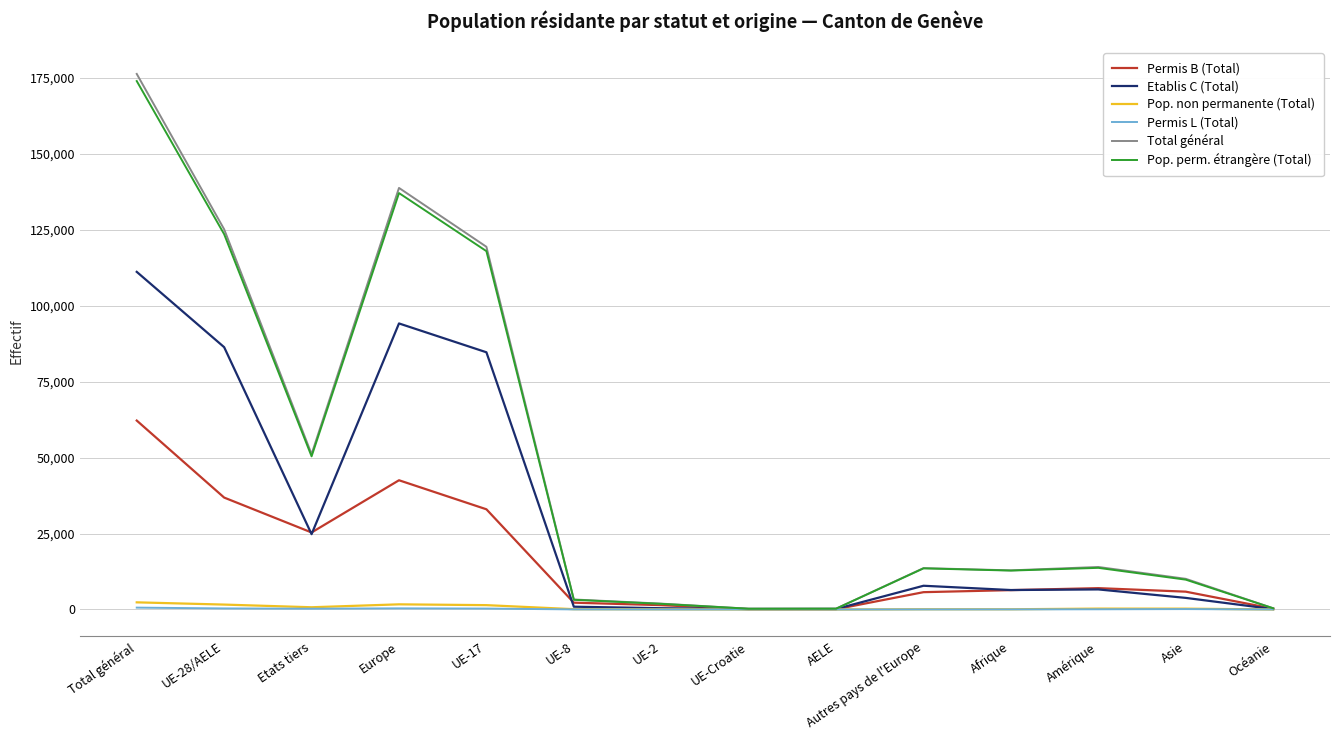

Which series has the largest range (max minus min)?

Total général